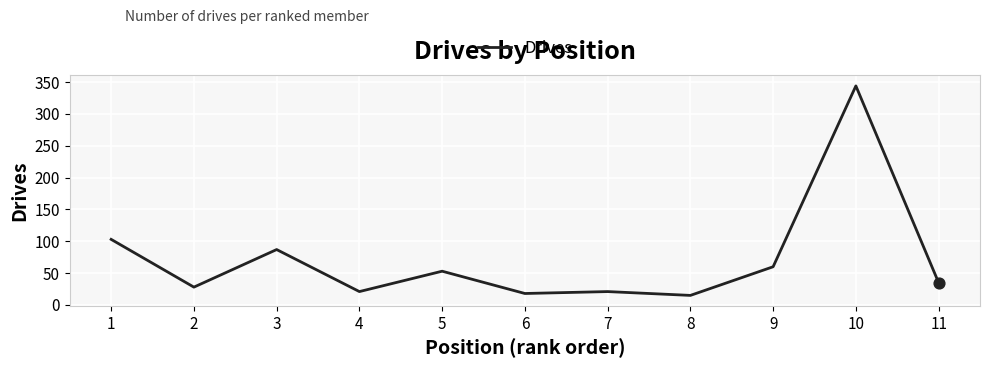

Between 4 and 2, which is larger?

2